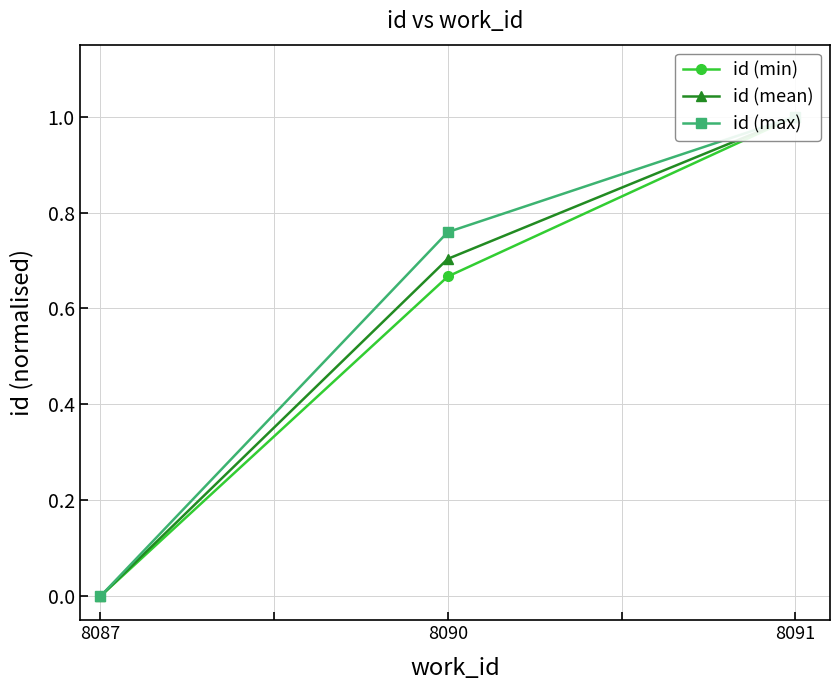

Reading left to right, extract all data points from this chart.

id (min): 0.0	0.7	1.0
id (mean): 0.0	0.7	1.0
id (max): 0.0	0.8	1.0